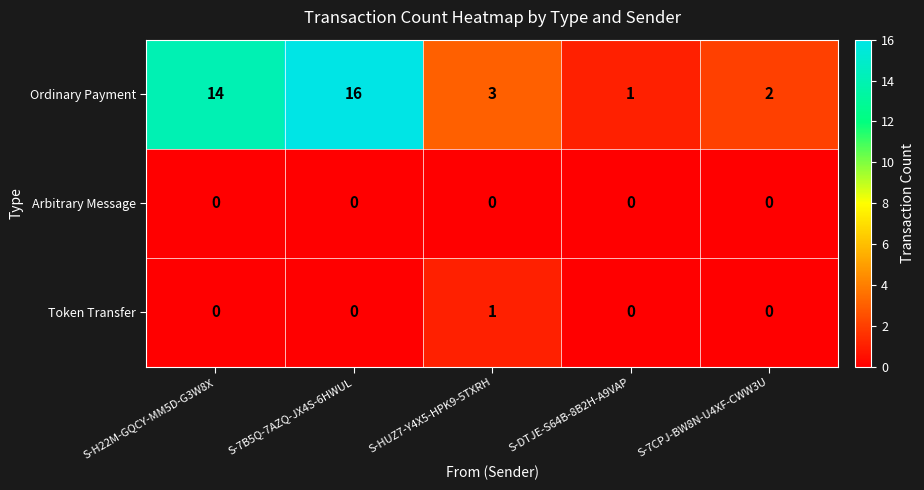

At which category does the chart reach its peak across all series?

S-7B5Q-7AZQ-JX4S-6HWUL